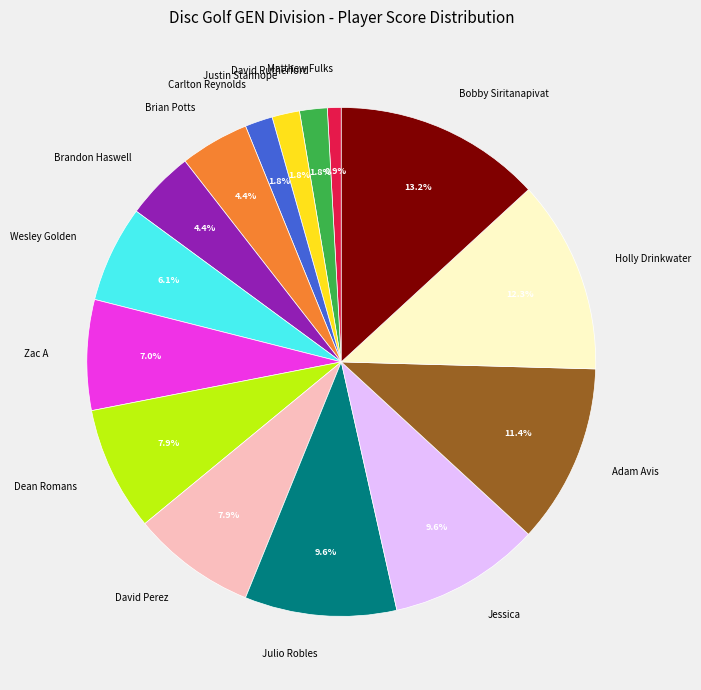

Does Dean Romans represent more than half of the total?

No